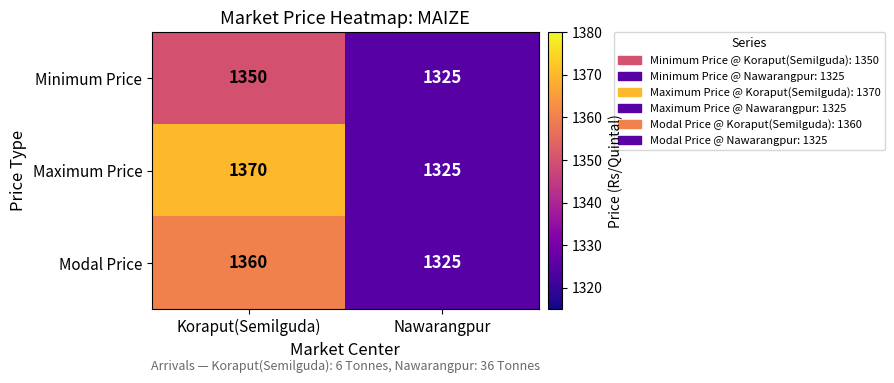

The Maximum Price series shows 2042 at Nawarangpur. True or false?

False